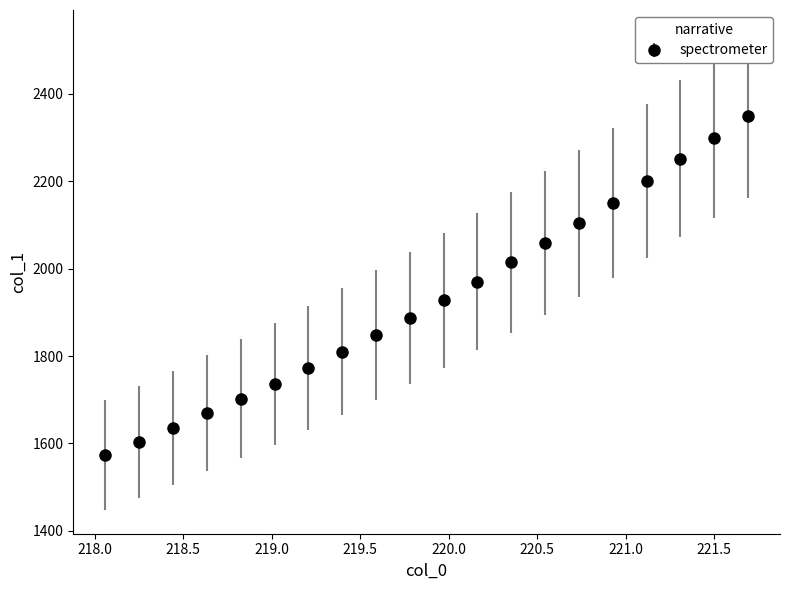

What is the difference between the maximum and minimum values?

775.5